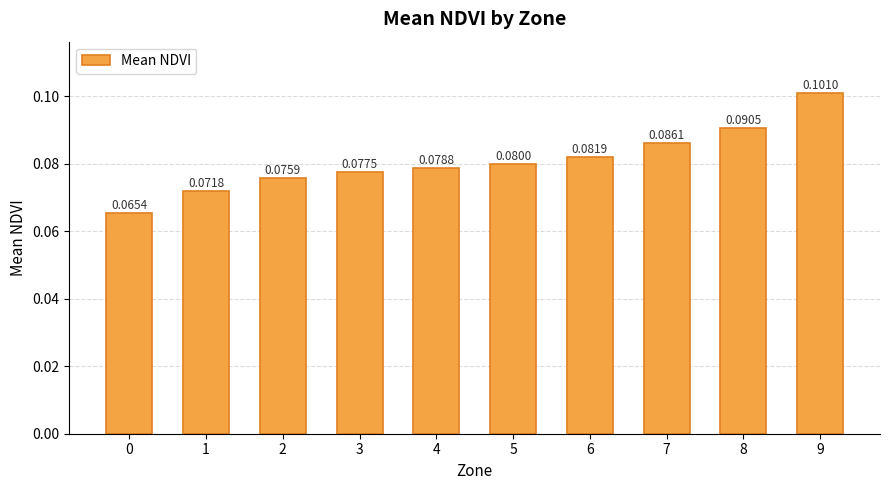

How many bars are there in total?

10